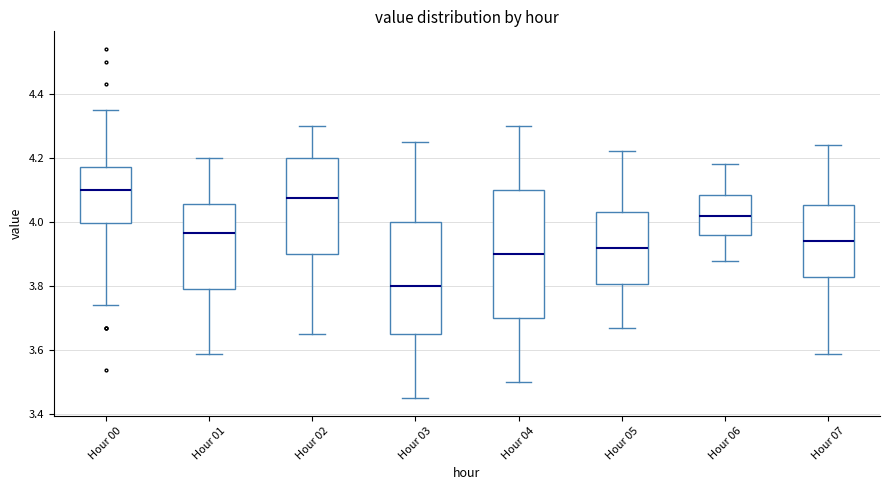

Reading left to right, read every box against the y-axis: the position of its median line, the range the box covers, and the ends of its whiskers. The values are not printed on the chart, so give them approximately, as read against the axis.

Hour 00: median 4.10, box 4.00 to 4.18, whiskers 3.74 to 4.36
Hour 01: median 3.96, box 3.80 to 4.06, whiskers 3.60 to 4.20
Hour 02: median 4.08, box 3.90 to 4.20, whiskers 3.66 to 4.30
Hour 03: median 3.80, box 3.66 to 4.00, whiskers 3.46 to 4.26
Hour 04: median 3.90, box 3.70 to 4.10, whiskers 3.50 to 4.30
Hour 05: median 3.92, box 3.80 to 4.04, whiskers 3.68 to 4.22
Hour 06: median 4.02, box 3.96 to 4.08, whiskers 3.88 to 4.18
Hour 07: median 3.94, box 3.82 to 4.06, whiskers 3.60 to 4.24